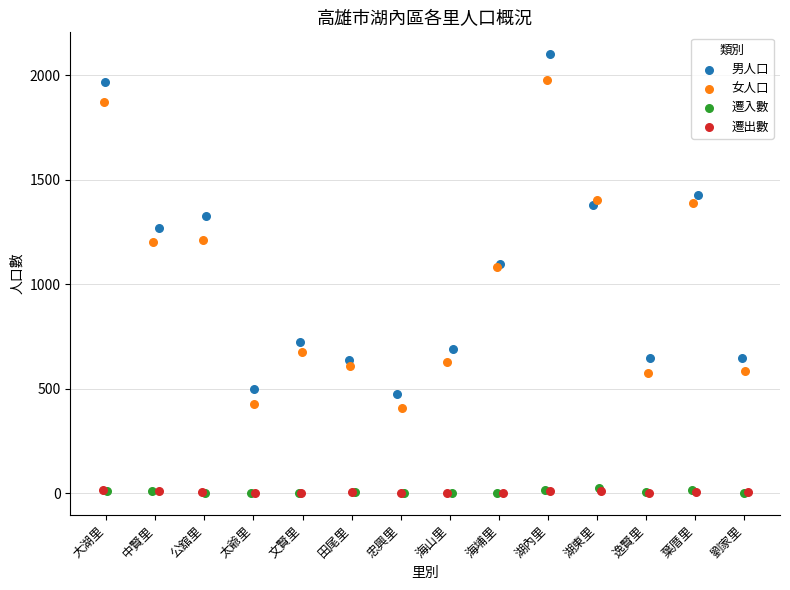

Which series reaches the maximum Y coordinate?

男人口